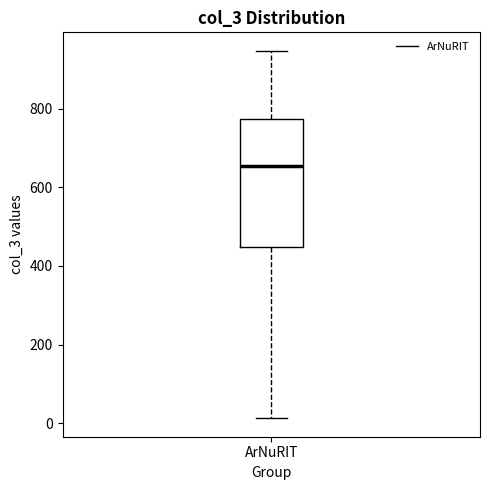

Where does the median line of the box for ArNuRIT sit on the y-axis? The values are not printed on the chart, so give them approximately, as read against the axis.

660